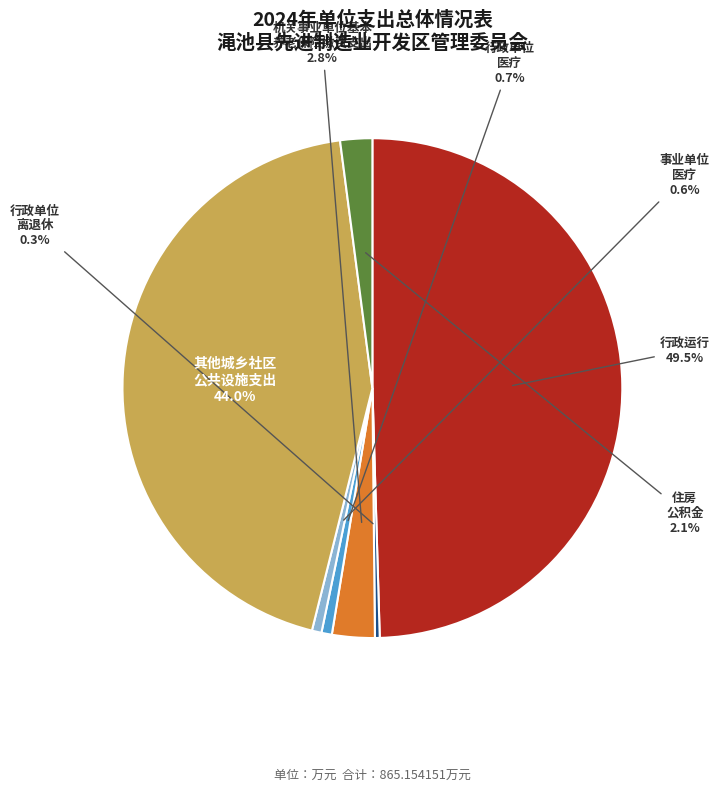

How many slices are in this pie chart?

7